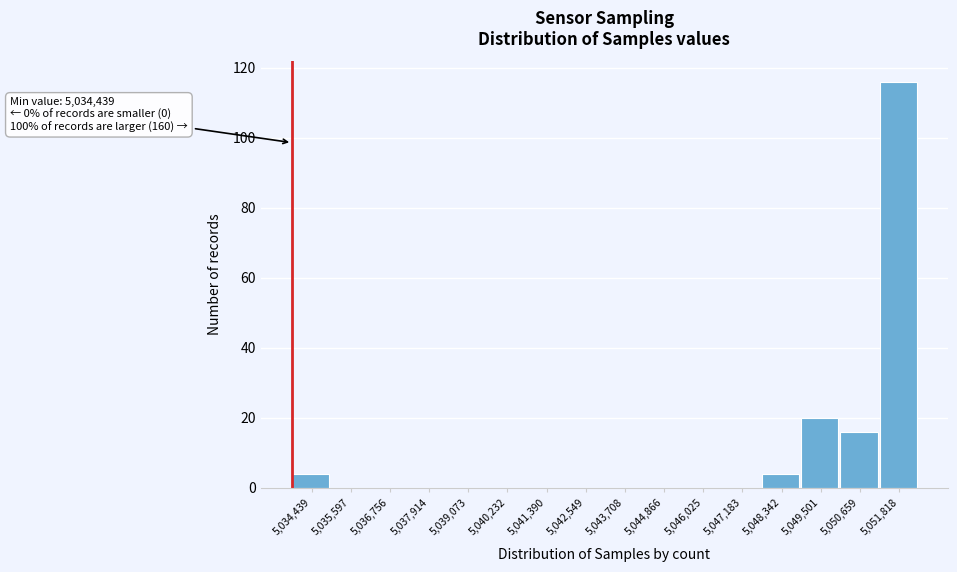

Reading right to left, transcribe all the data shown in this chart.

5,051,818=116	5,050,659=16	5,049,501=20	5,048,342=4	5,047,183=0	5,046,025=0	5,044,866=0	5,043,708=0	5,042,549=0	5,041,390=0	5,040,232=0	5,039,073=0	5,037,914=0	5,036,756=0	5,035,597=0	5,034,439=4